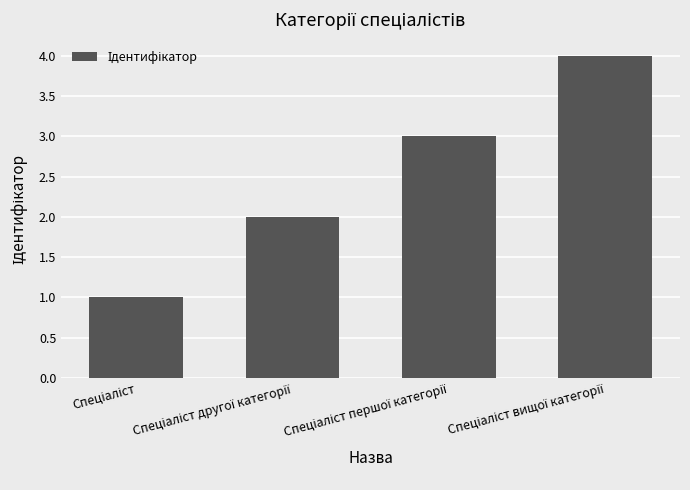

What is the difference between the maximum and minimum values?

3